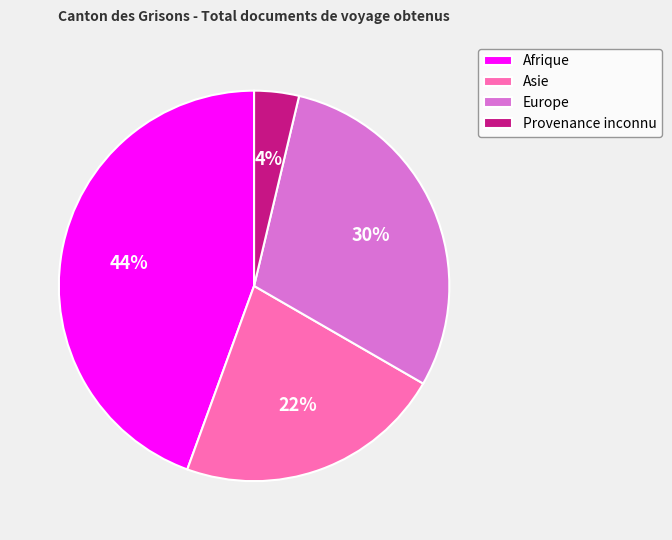

What percentage is the Asie slice, to the nearest percent?

22%